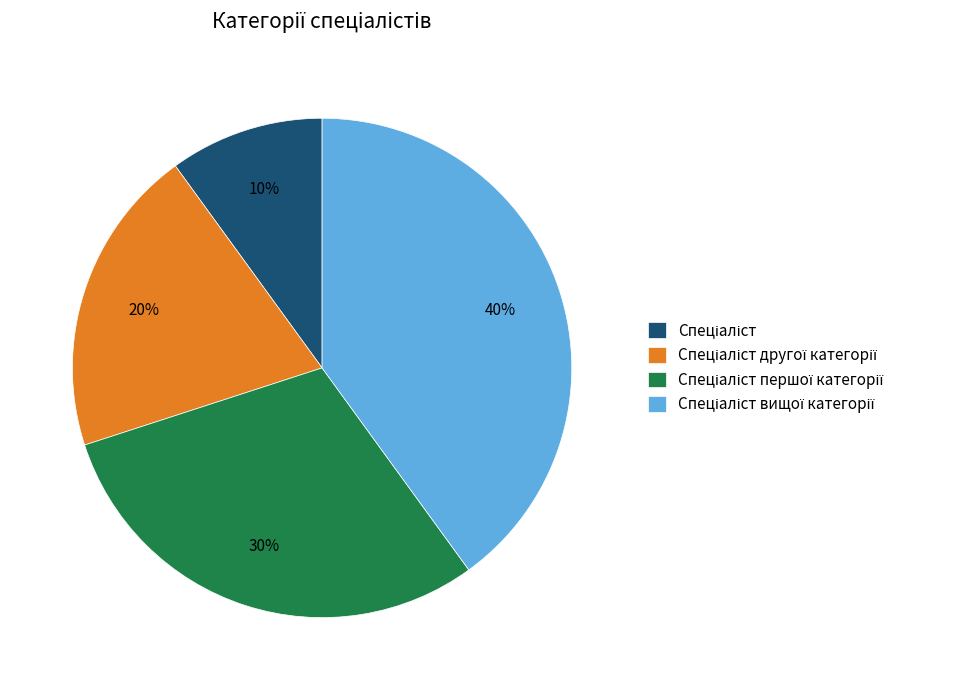

Does any single category account for the majority?

No